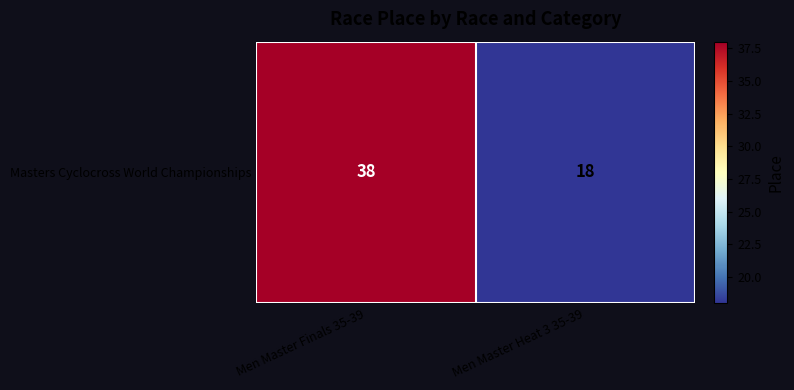

At which category does the chart reach its minimum across all series?

Men Master Heat 3 35-39